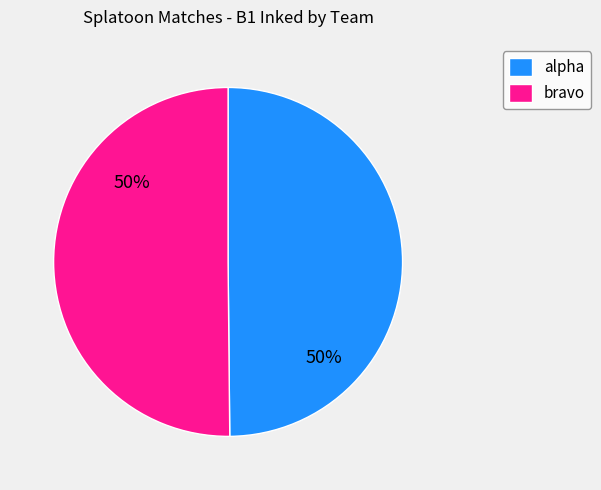

To the nearest percent, what is the average slice percentage?

50%